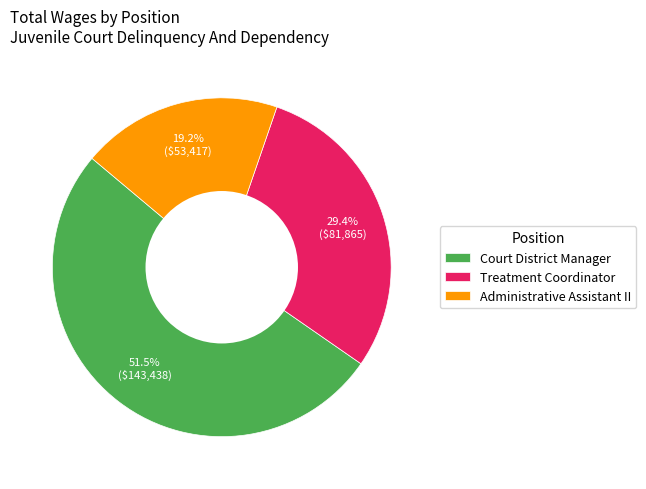

The Court District Manager slice represents 39% of the pie. True or false?

False